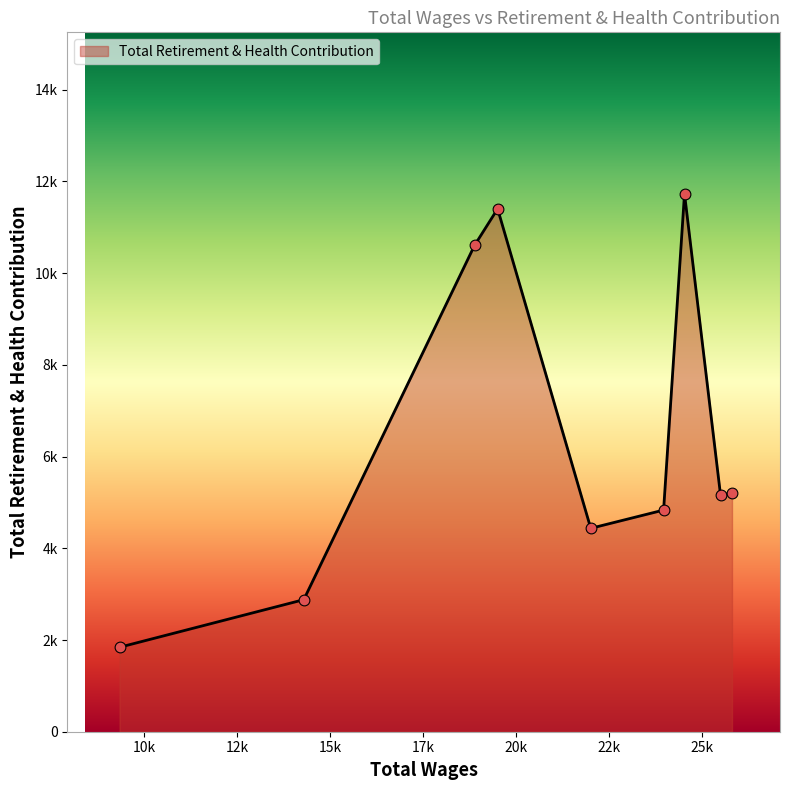

Is this an area chart (filled region under the line)?

Yes